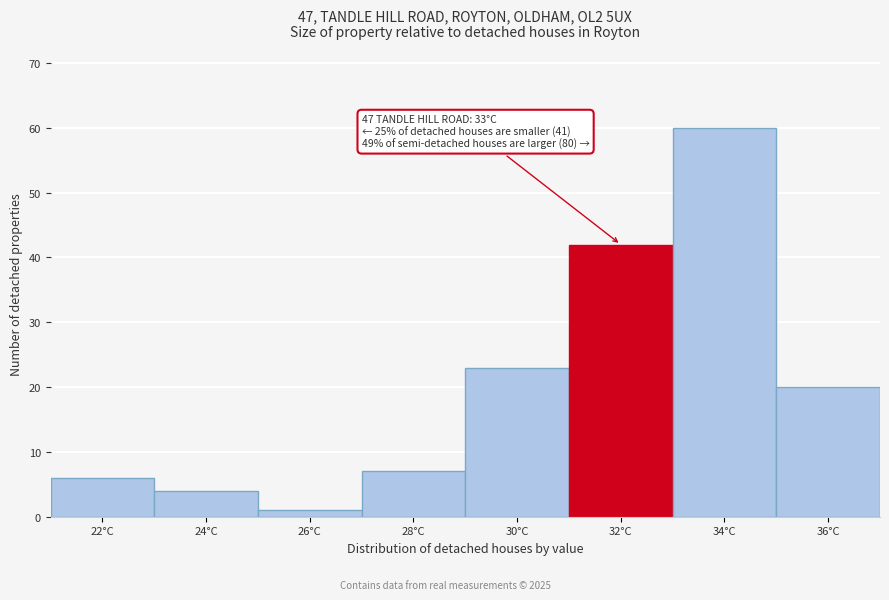

Reading left to right, list all the values displayed in this chart.

6	4	1	7	23	42	60	20